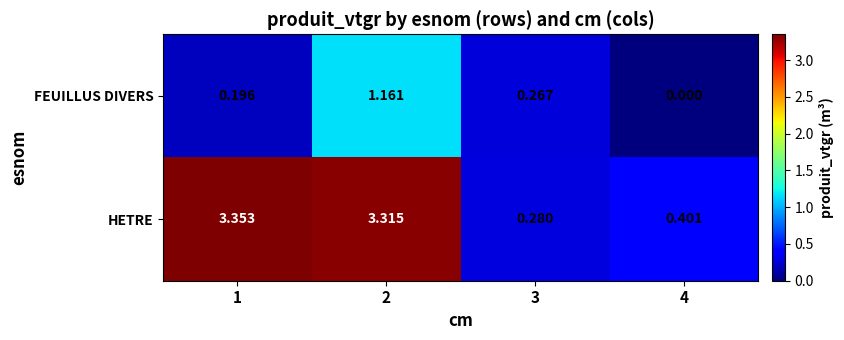

List the series in order of their peak value, lowest first.

FEUILLUS DIVERS, HETRE